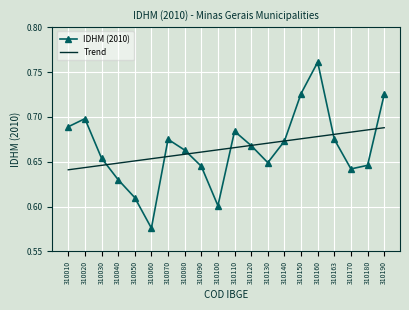

How many categories are shown in the chart?

20